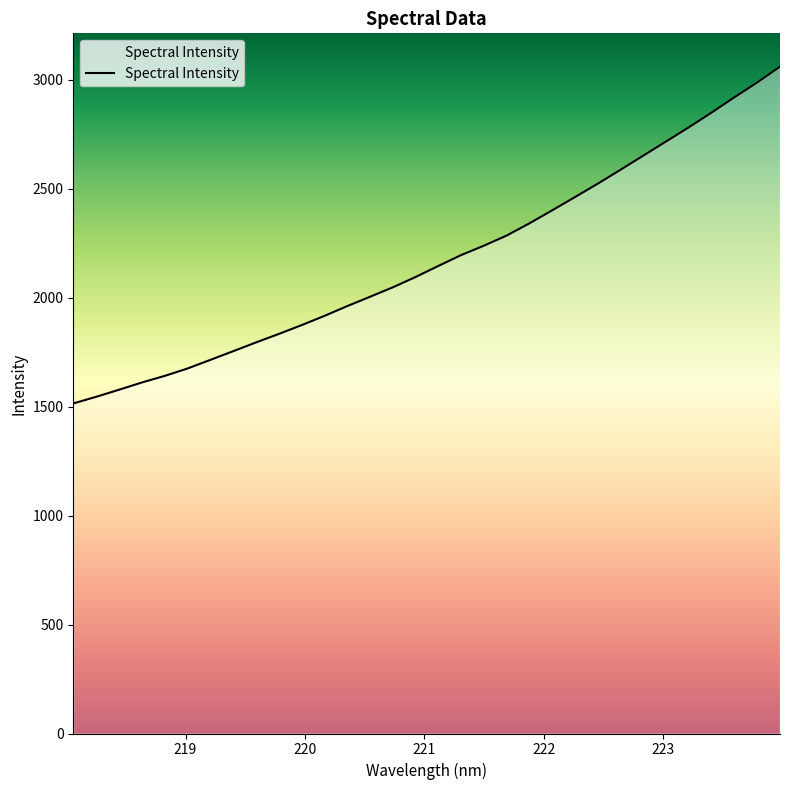

What is the value of the 24th point from the left?

2522.6